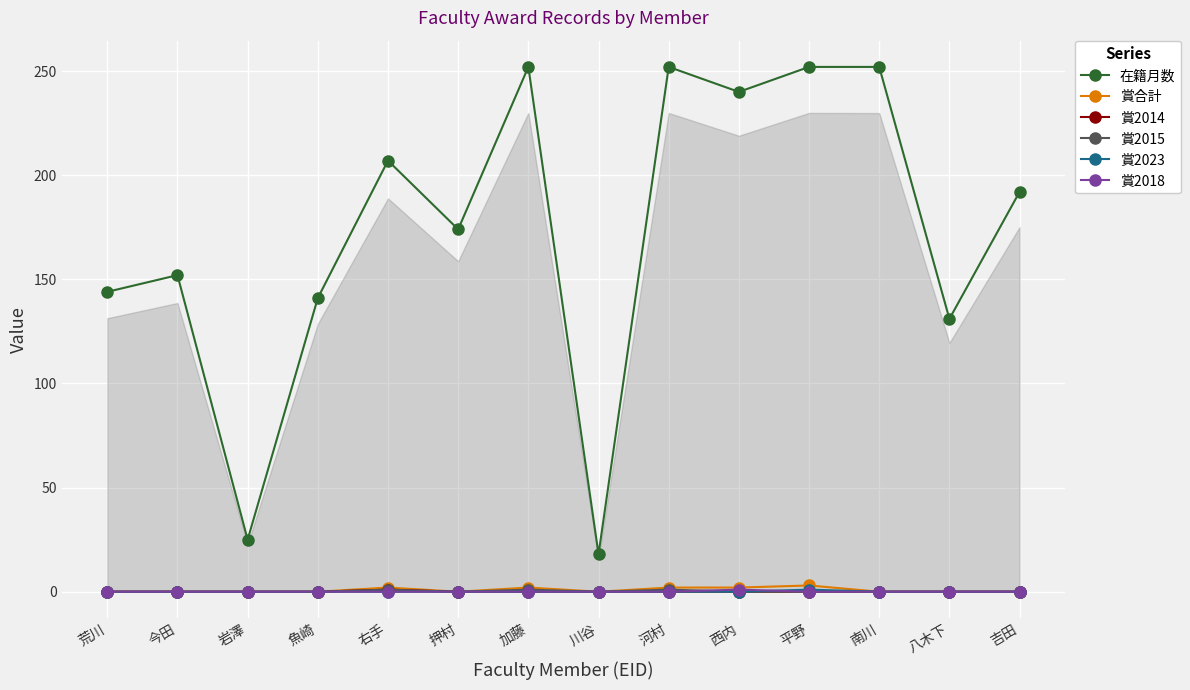

How many lines are shown in the chart?

6